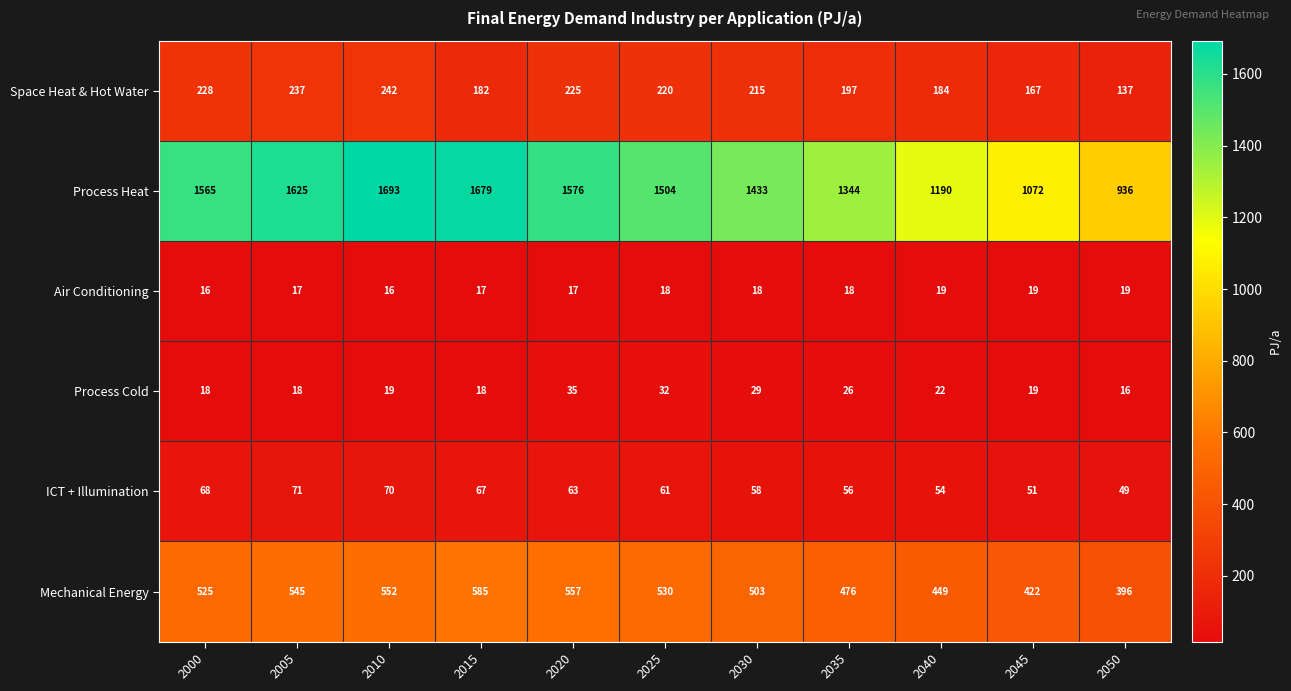

What is the total value across all series at 2005?

2513